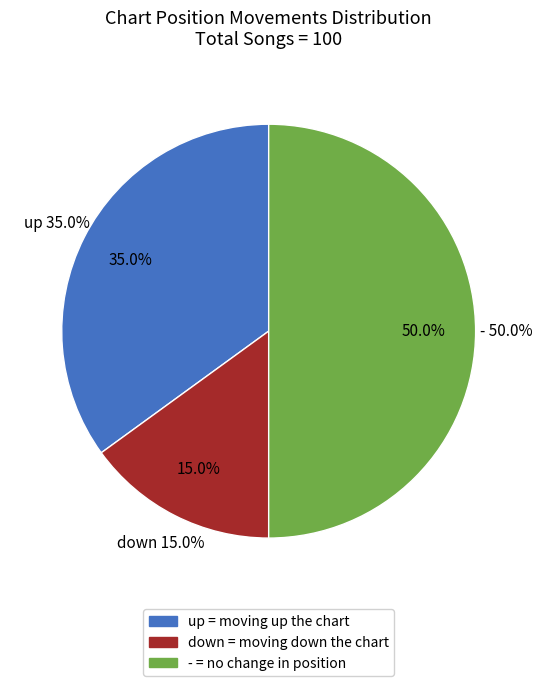

To the nearest percent, what is the difference between the - and up slice percentages?

15%